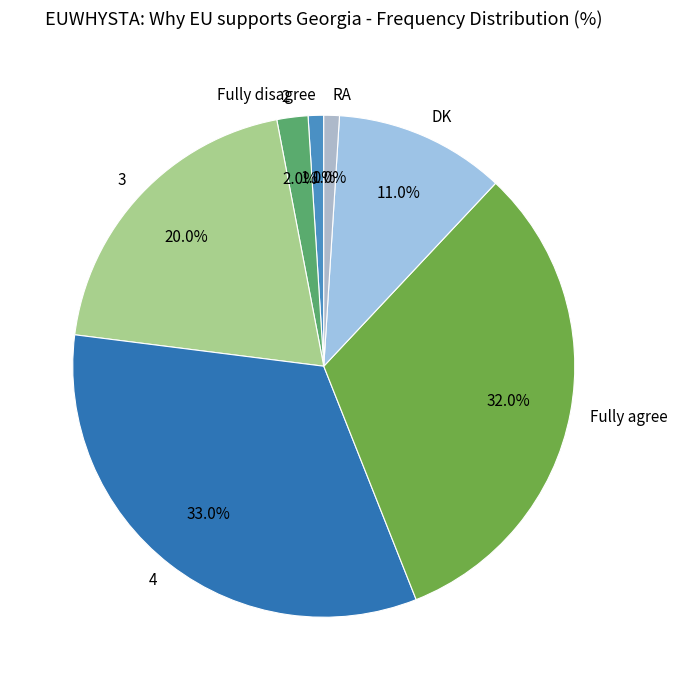

How many segments does this pie chart have?

7